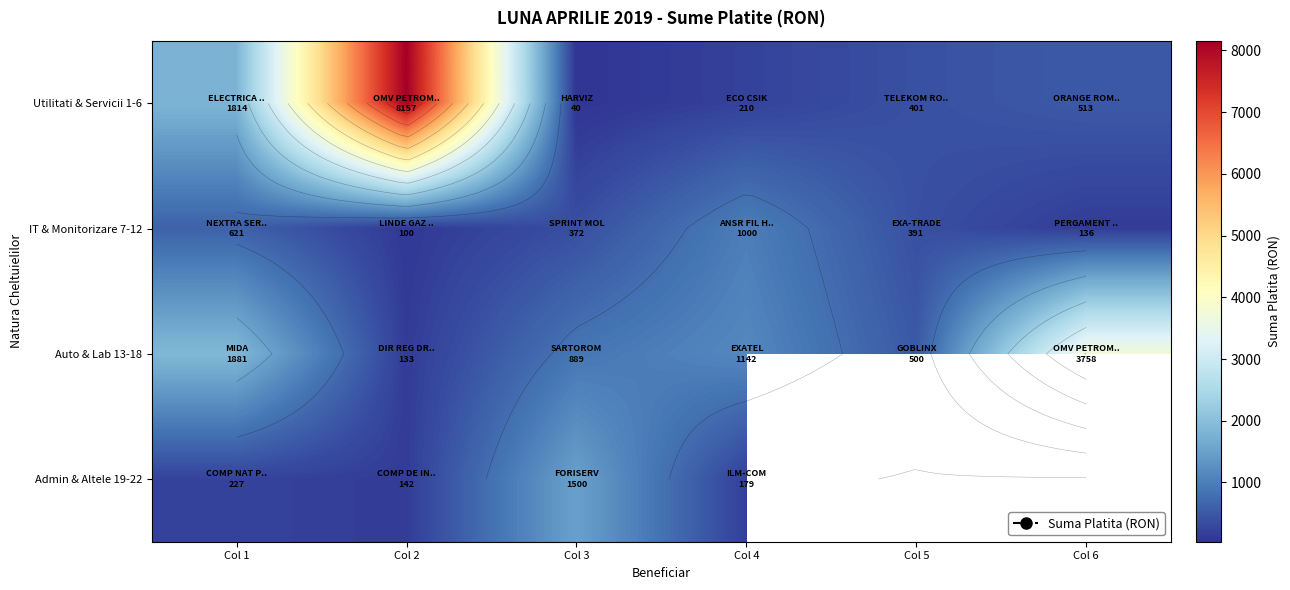

The value of IT & Monitorizare 7-12 at Col 1 is 620.9. True or false?

True